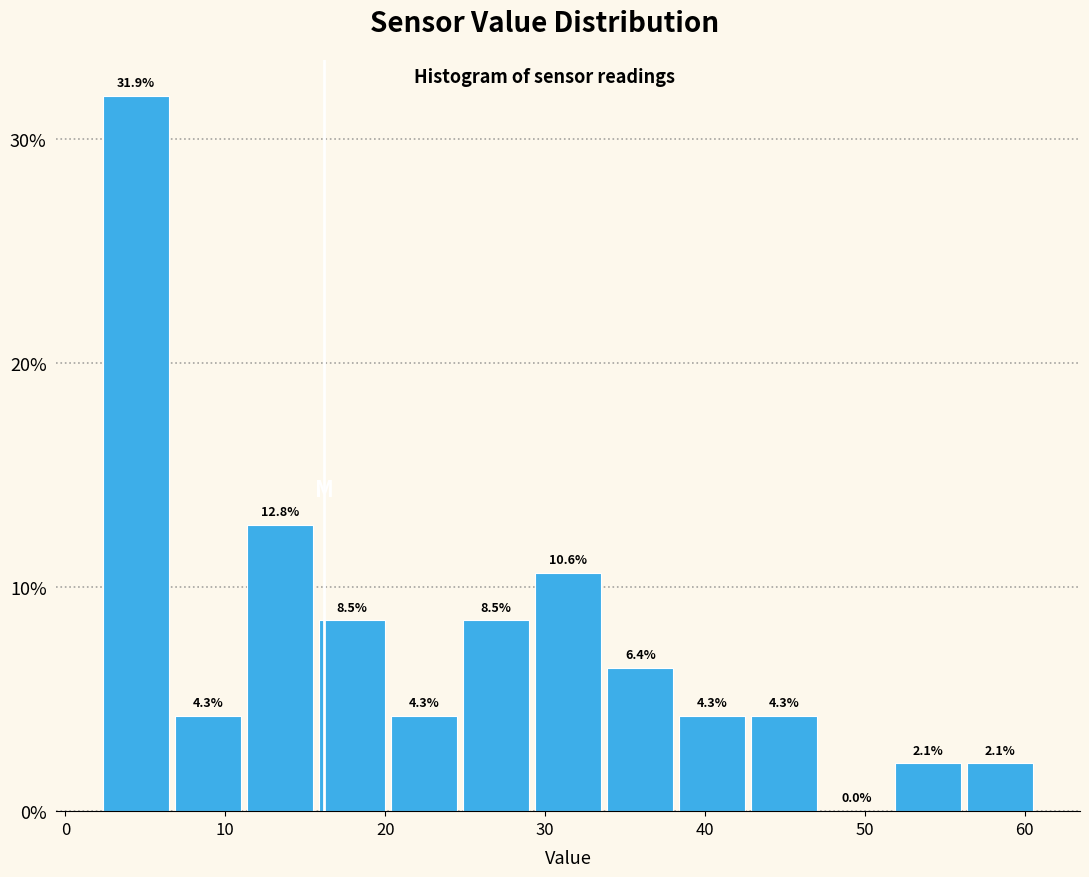

What is the height of the bar covering 34 to 38 on the x-axis? The bar edges are not printed on the chart, so give them approximately, as read against the axis.

6.4